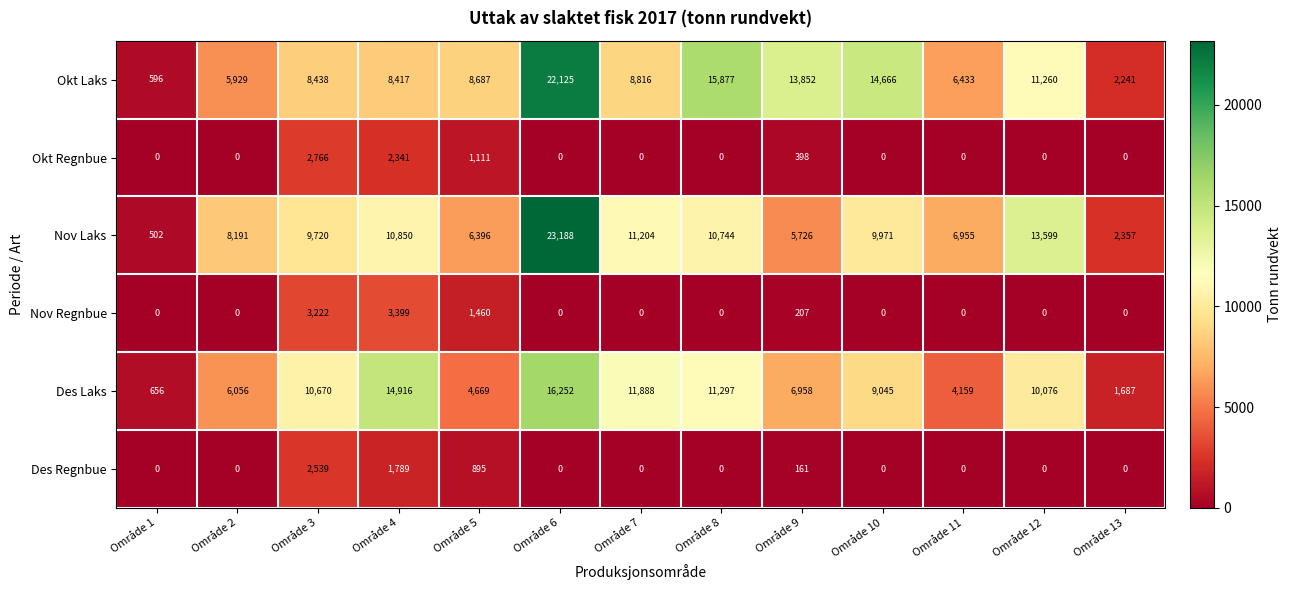

At which category does the chart reach its peak across all series?

Område 6